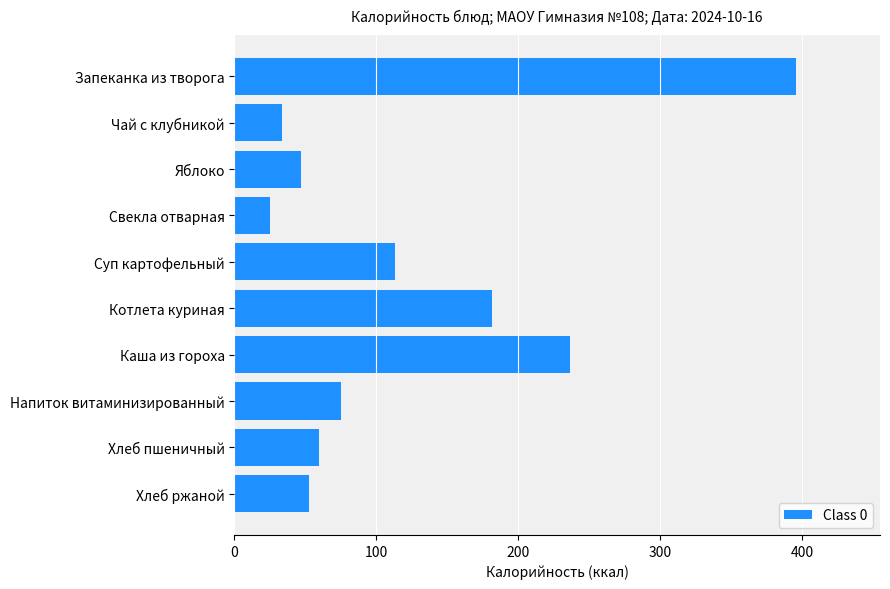

How many bars are there in total?

10